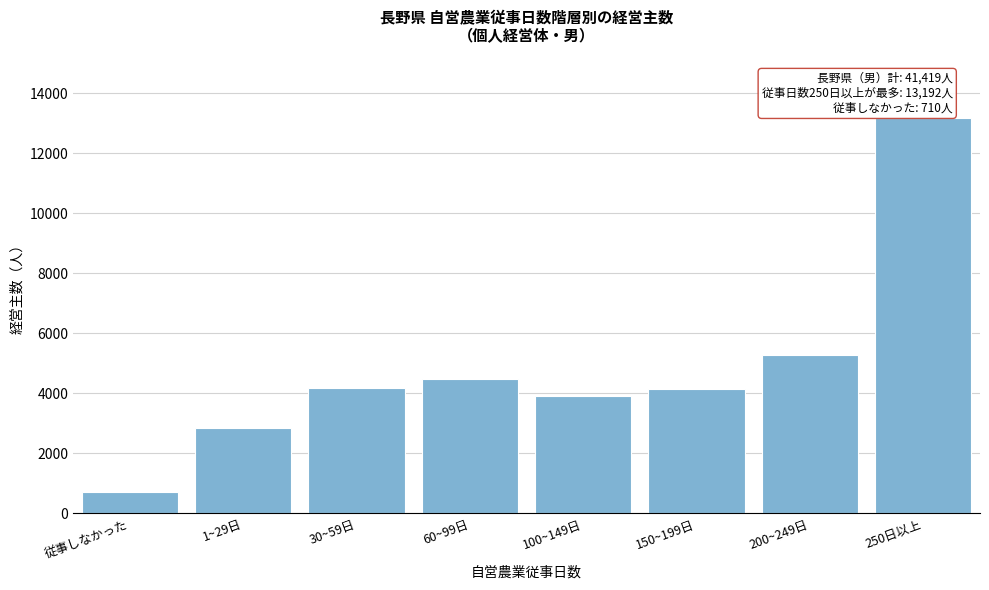

What is the sum of the values at 1~29日 and 従事しなかった?

3566